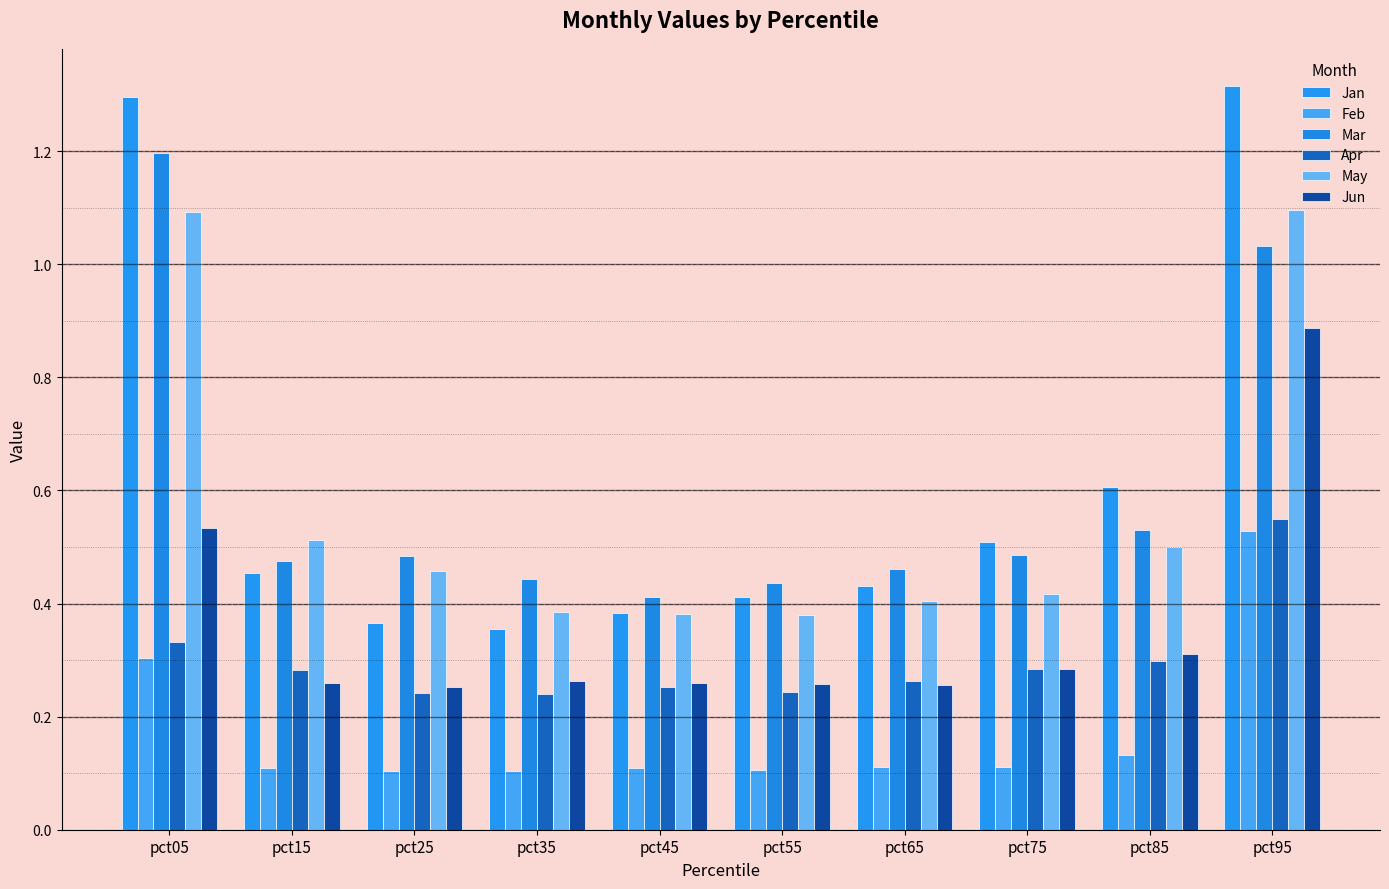

What value does the Feb series have at pct55?

0.1